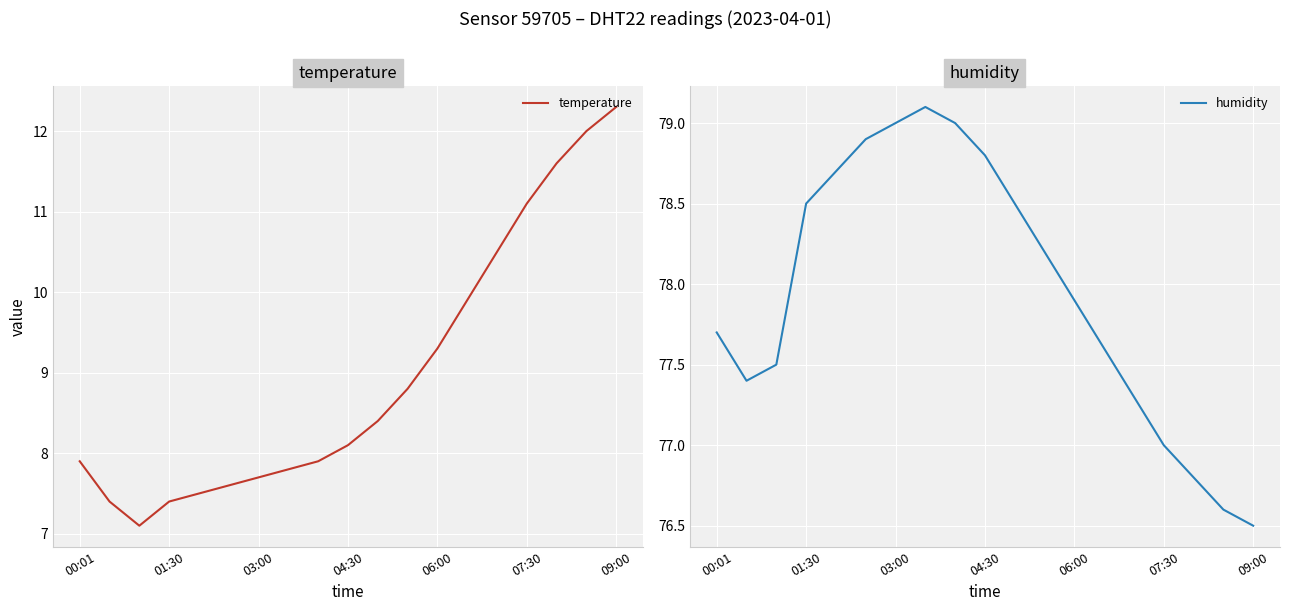

Which series has the widest spread of values?

temperature